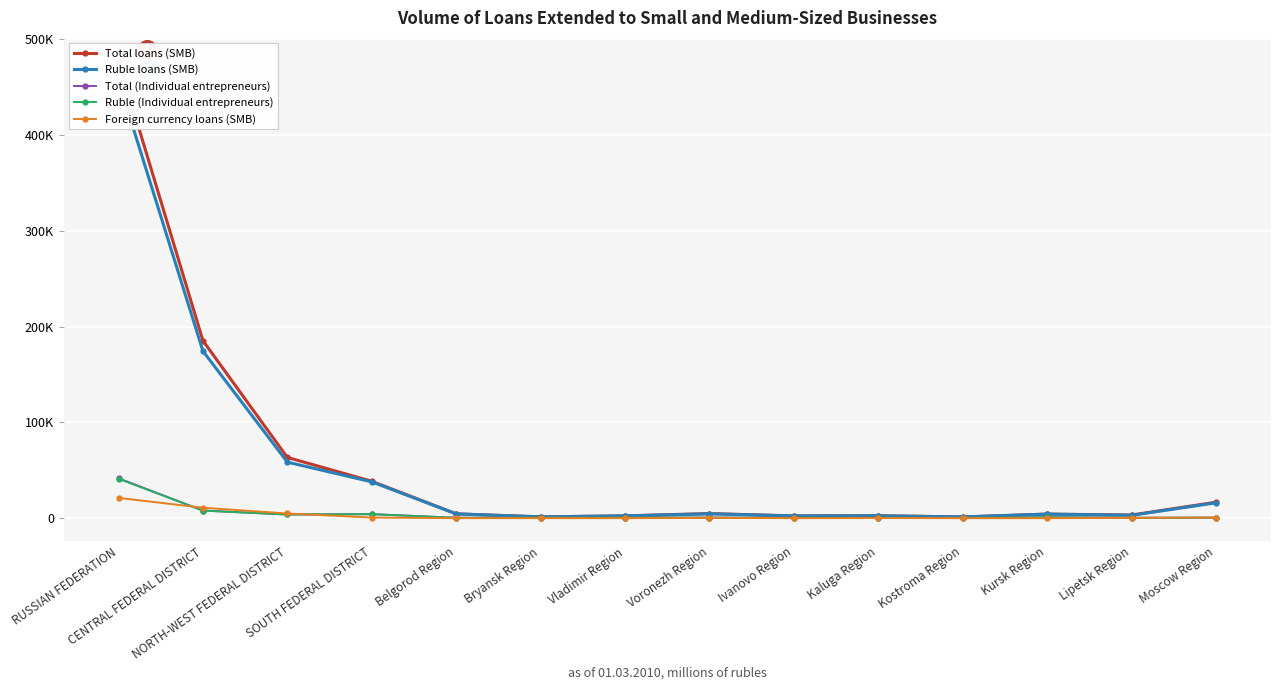

List the series in order of their peak value, lowest first.

Foreign currency loans (SMB), Ruble (Individual entrepreneurs), Total (Individual entrepreneurs), Ruble loans (SMB), Total loans (SMB)